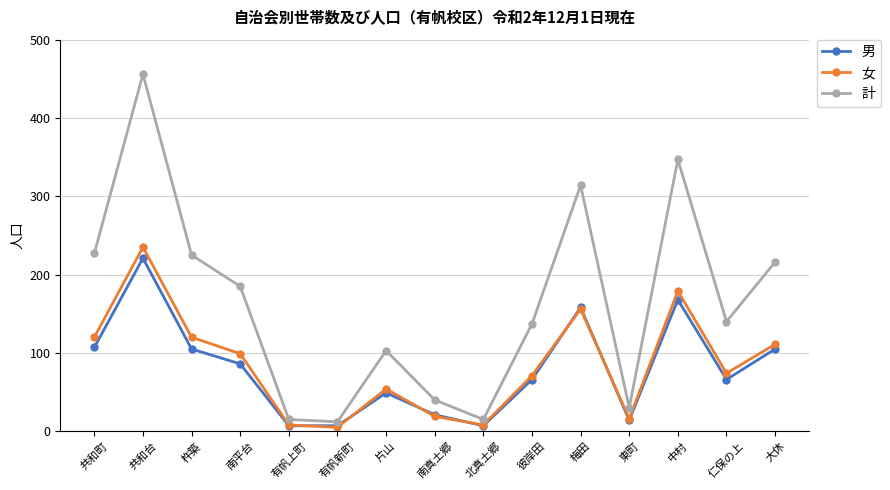

What is the value of the 女 point at the 9th from the left?

8